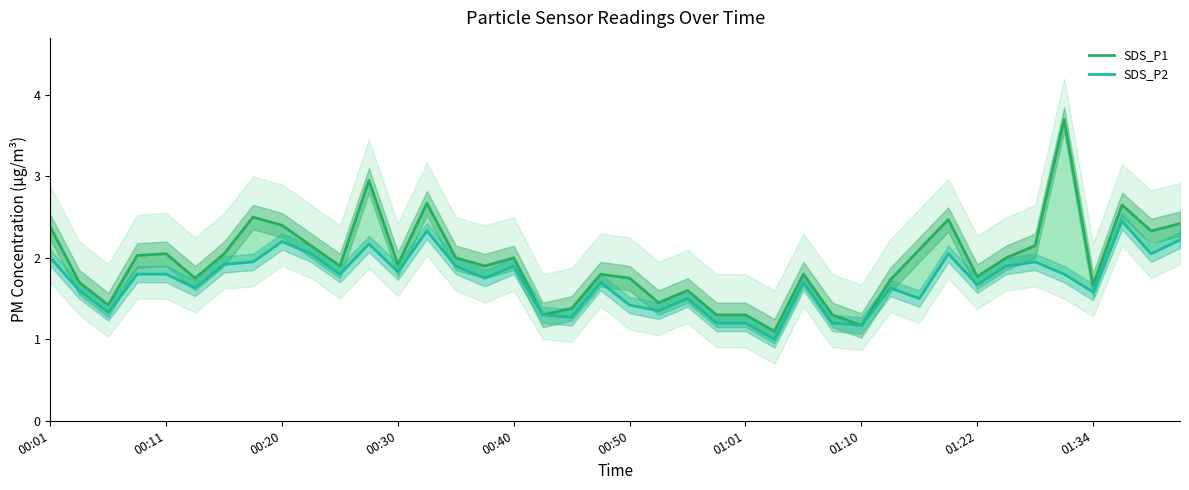

At which label is SDS_P1 closest to 2?

14